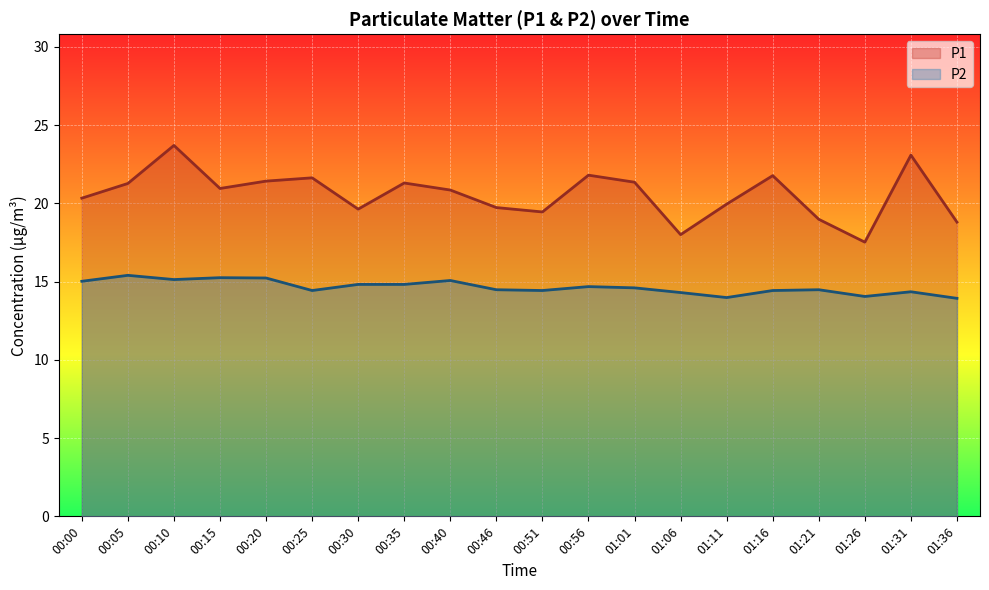

What is the sum of the P1 values at 00:56 and 00:10?

45.5